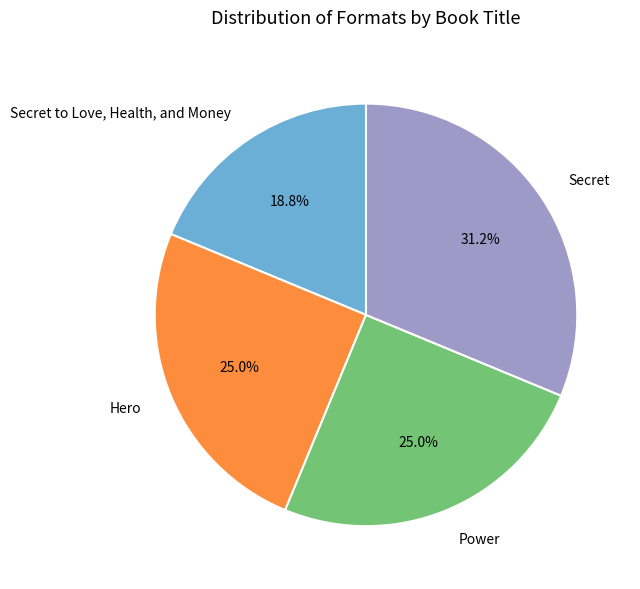

True or false: Secret accounts for 31% of the total.

True